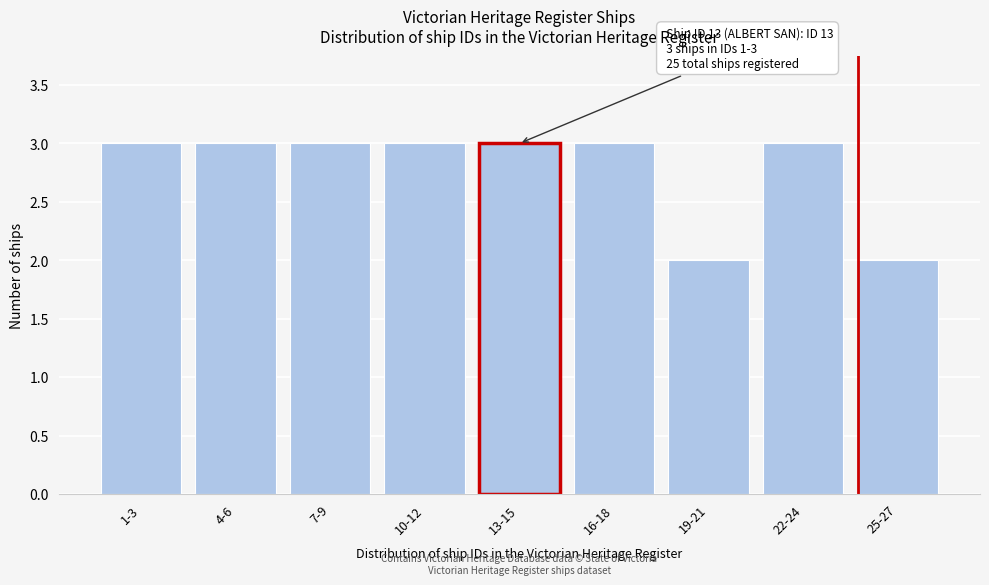

Reading left to right, extract all data points from this chart.

1-3=3	4-6=3	7-9=3	10-12=3	13-15=3	16-18=3	19-21=2	22-24=3	25-27=2